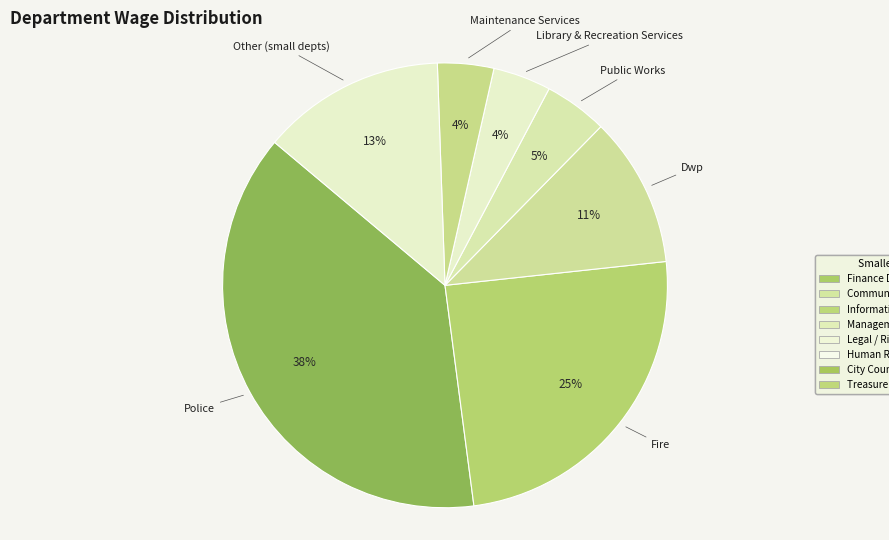

What is the largest slice in the pie chart?

Police